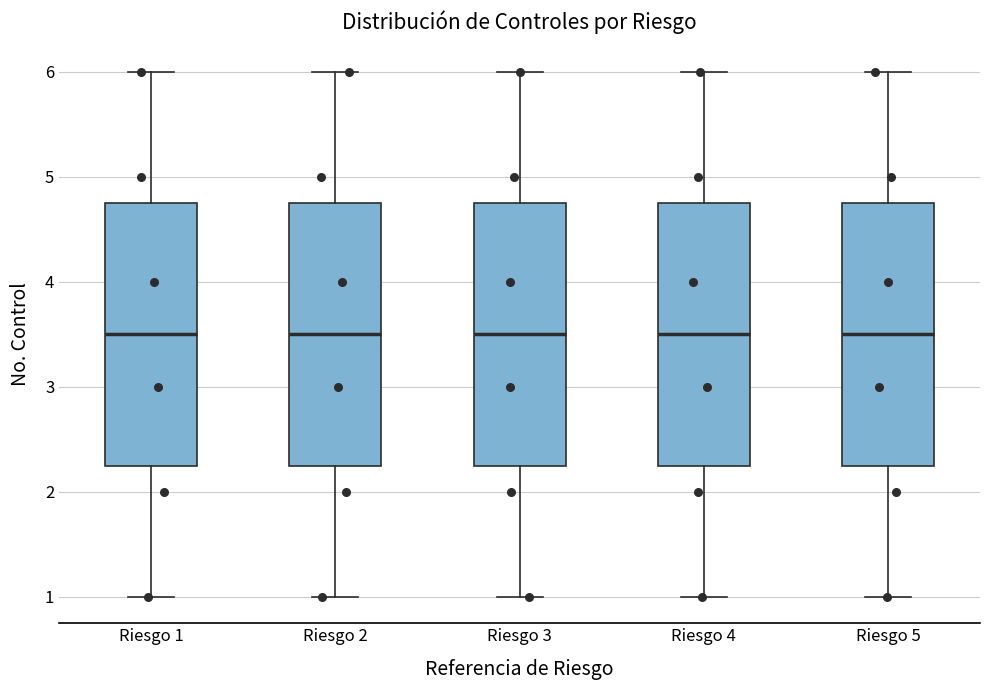

Where does the lower whisker of the box for Riesgo 4 end on the y-axis? The values are not printed on the chart, so give them approximately, as read against the axis.

1.0